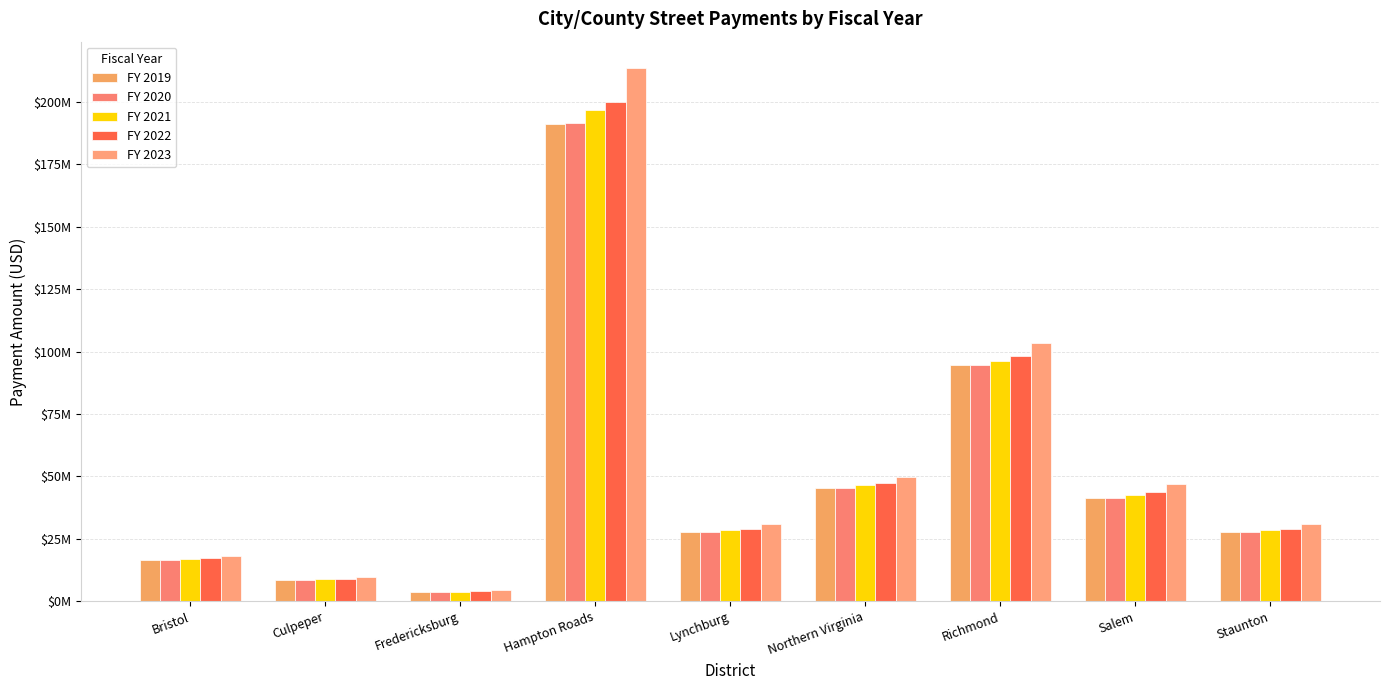

Does the chart contain any negative values?

No